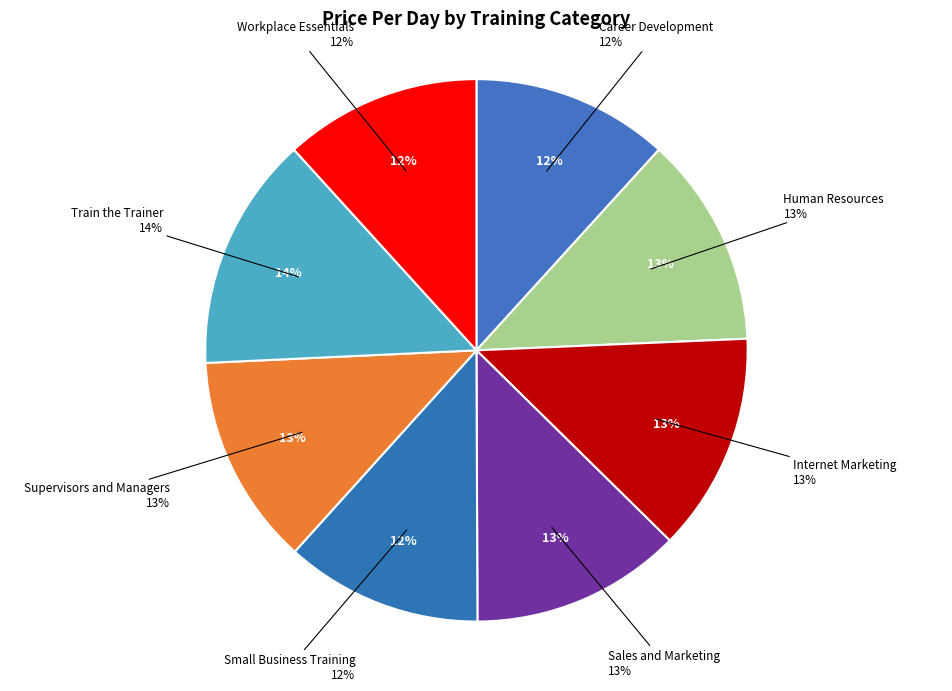

True or false: Supervisors and Managers accounts for 13% of the total.

True